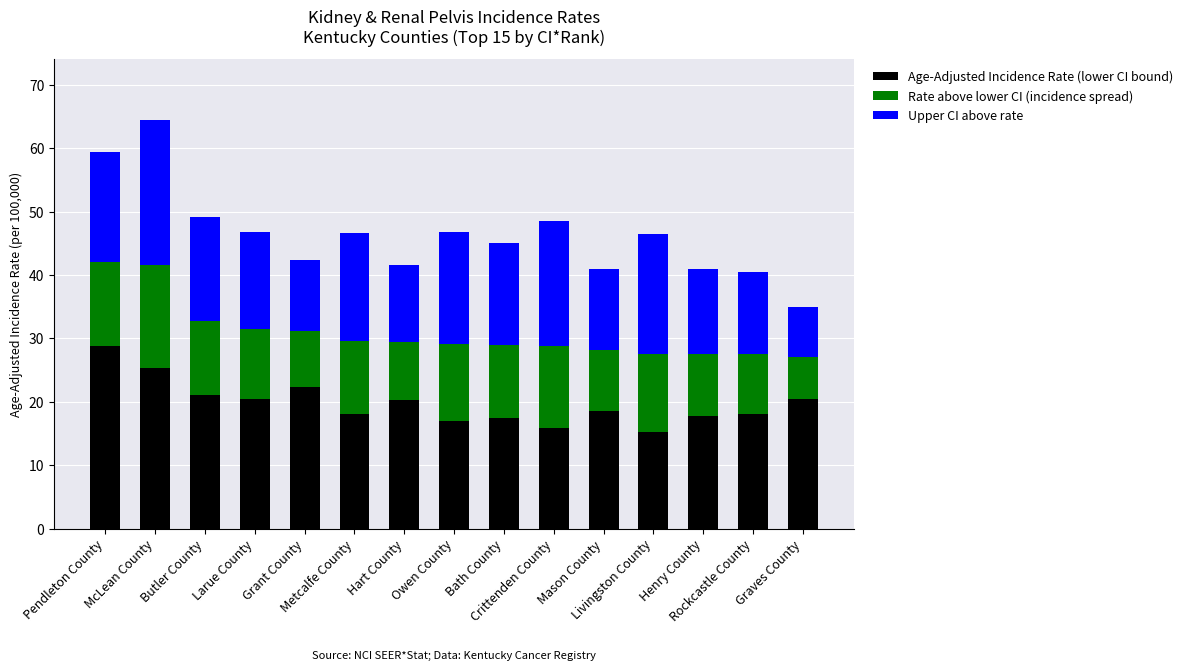

What is the highest value of the Age-Adjusted Incidence Rate (lower CI bound) series?

28.8